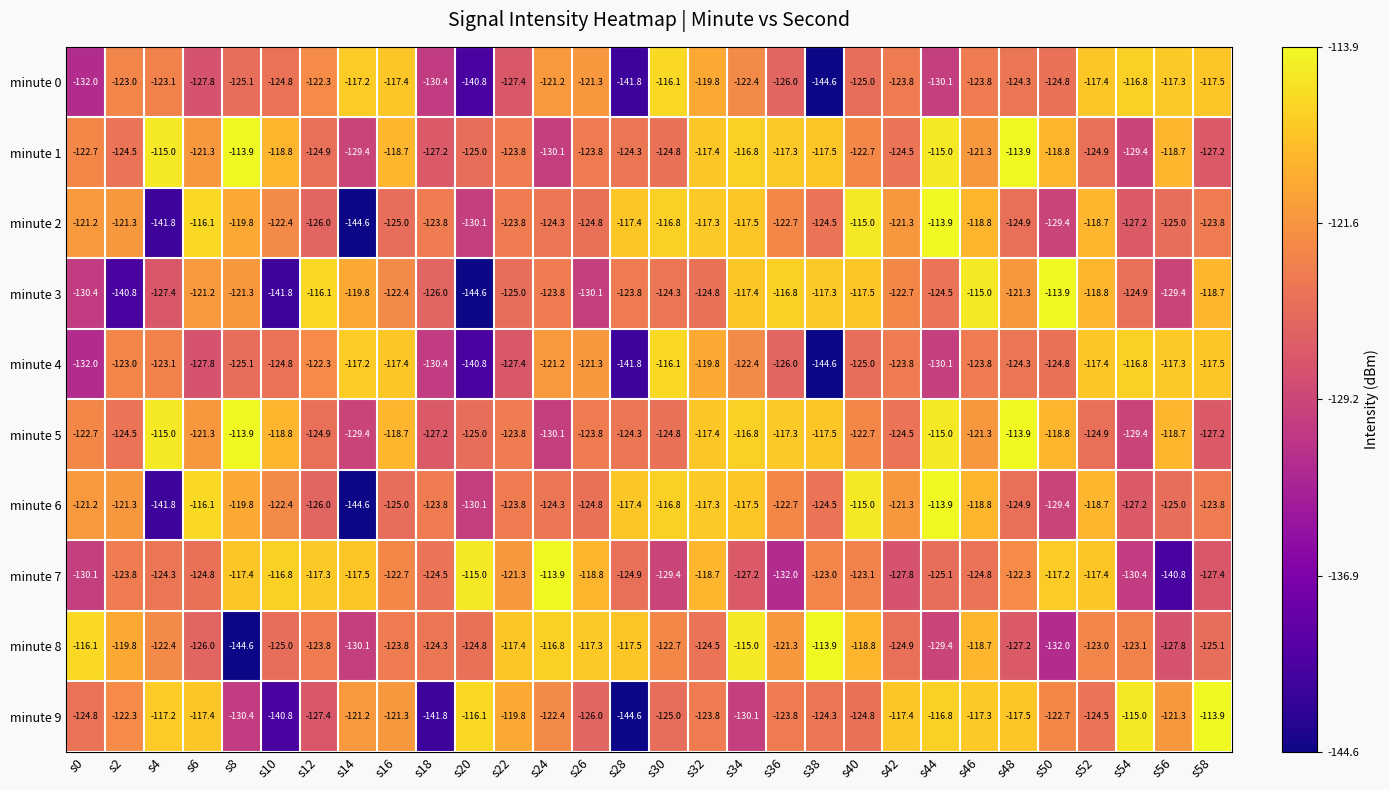

What is the difference between the maximum and minimum values in the minute 5 series?

16.2